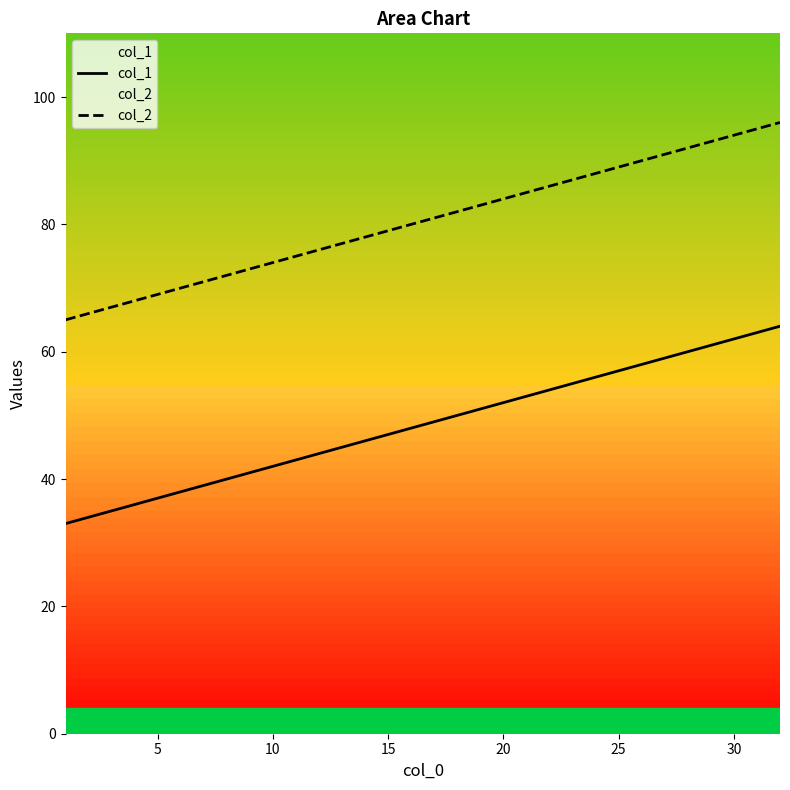

What is the greatest value displayed?

96